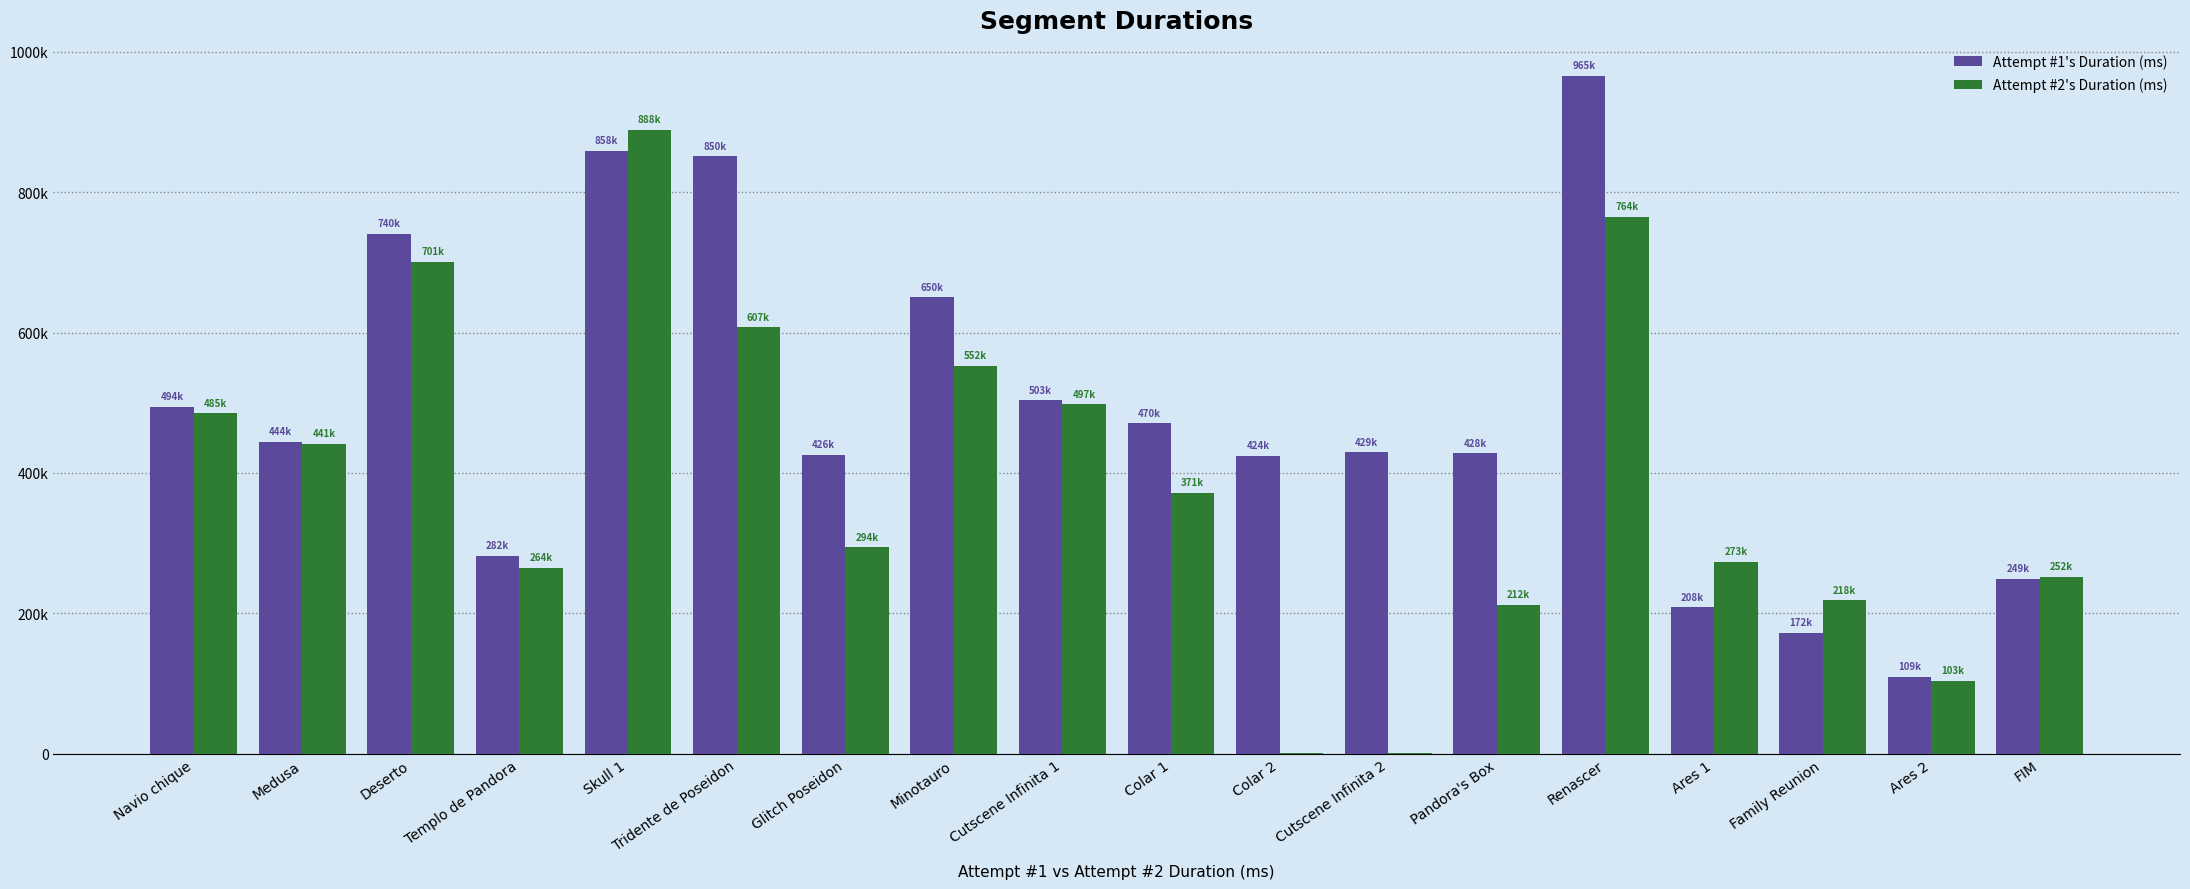

What are all the series names shown in the legend?

Attempt #1's Duration (ms), Attempt #2's Duration (ms)